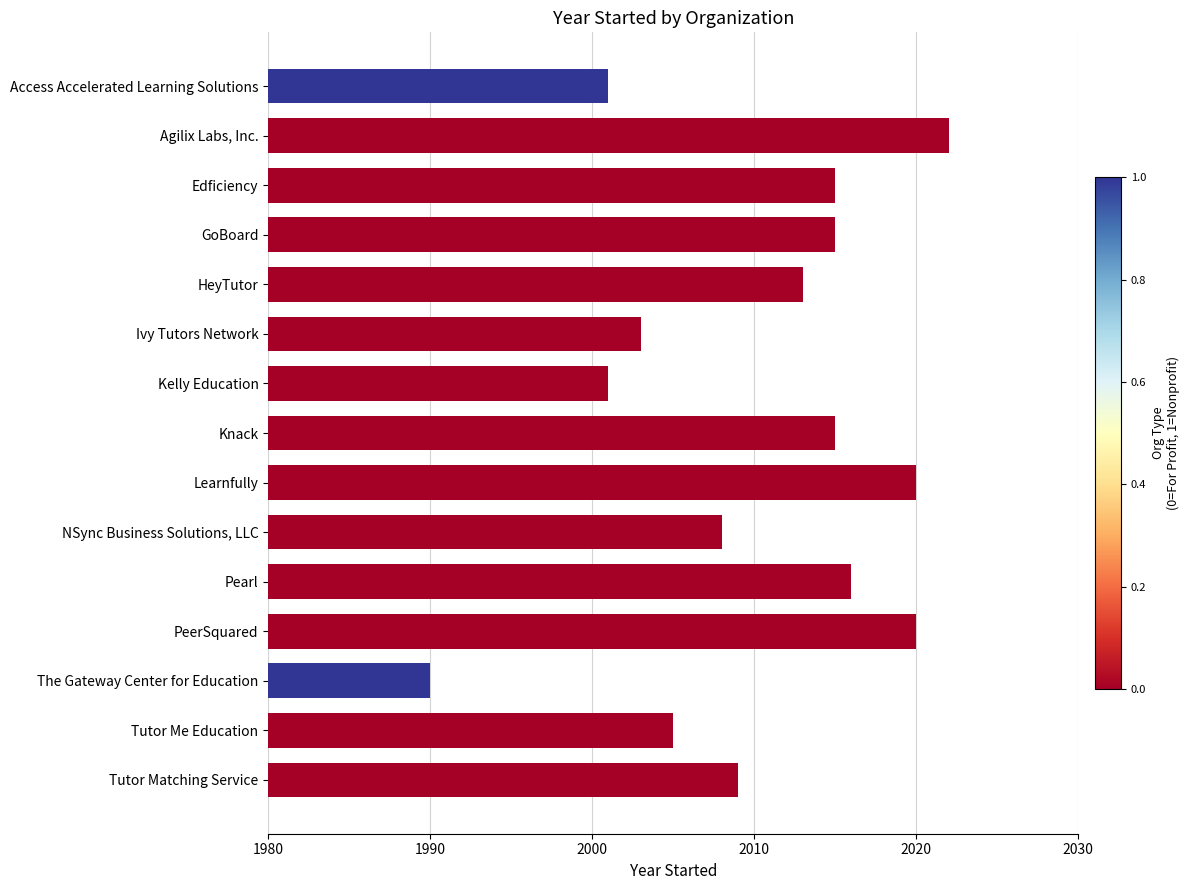

The value at GoBoard is 2015. True or false?

True